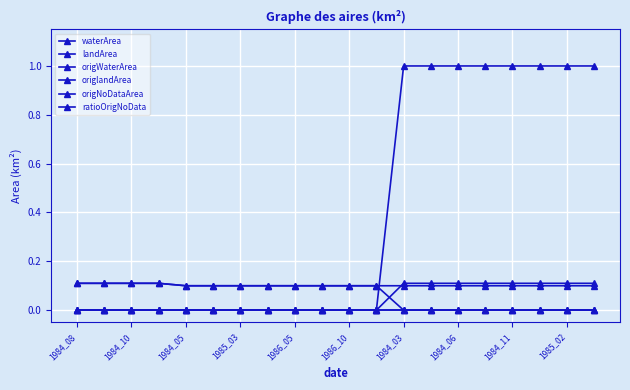

Does the chart have visible grid lines?

Yes